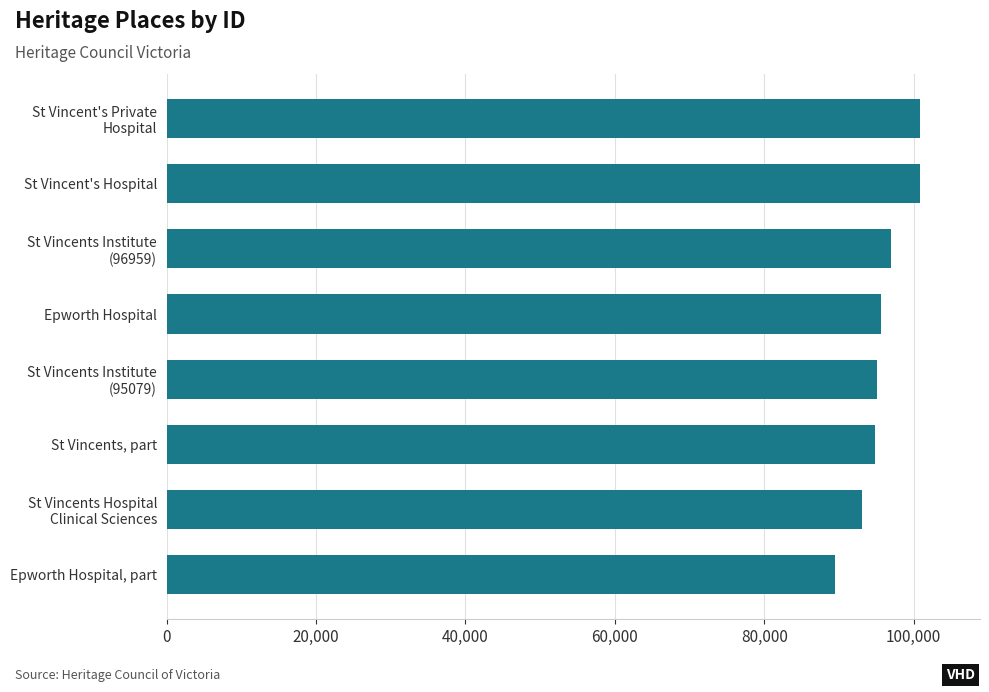

The value at St Vincent's Hospital is 49012. True or false?

False